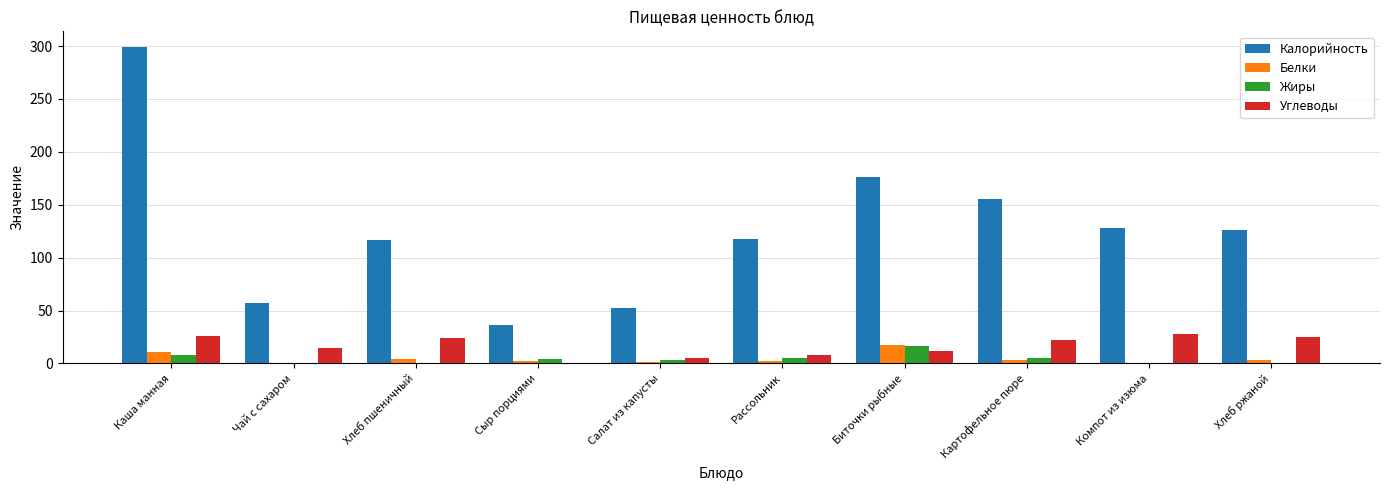

What is the average value of the Углеводы series?

16.4